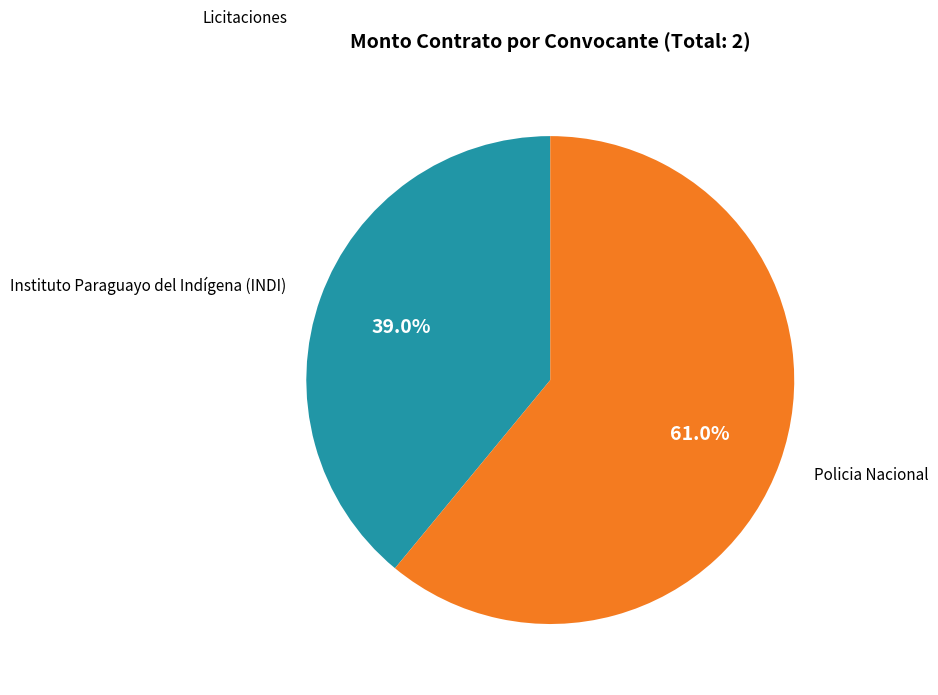

Is there any slice that represents more than half of the pie?

Yes